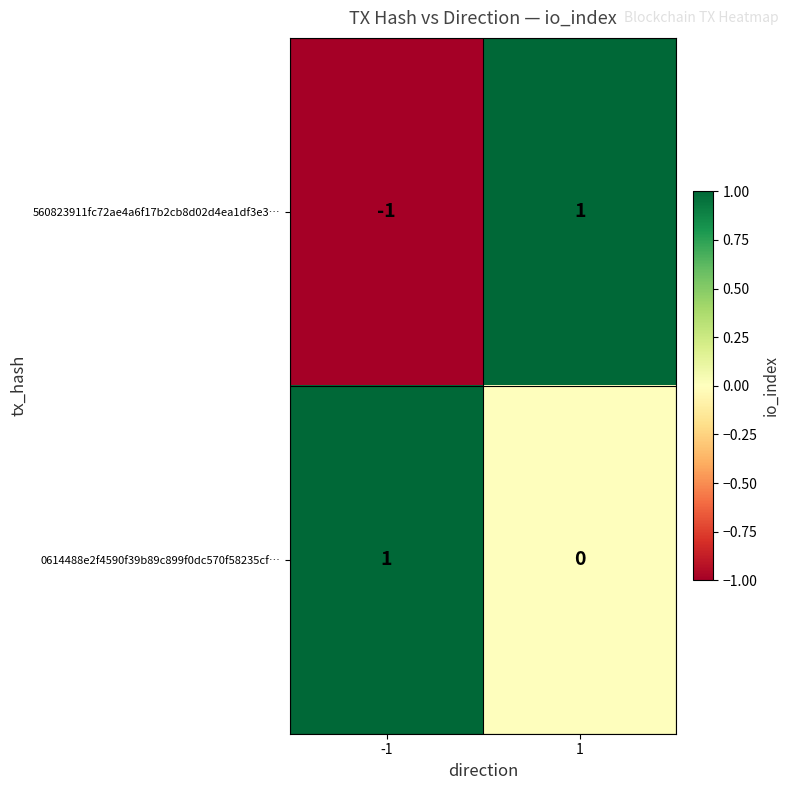

How many positive values does the 0614488e2f4590f39b89c899f0dc570f58235cf… series have?

1